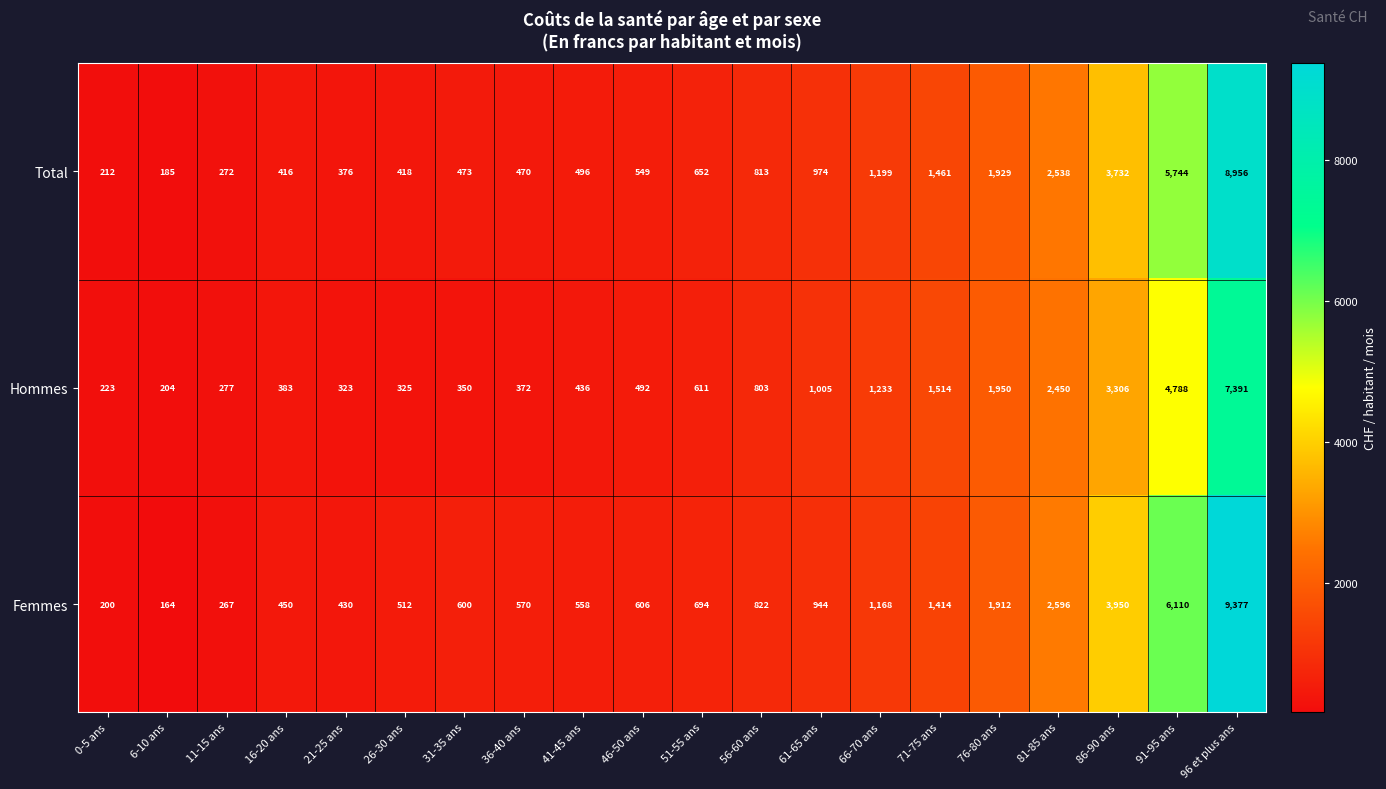

True or false: Hommes has a value of 204 at 6-10 ans.

True